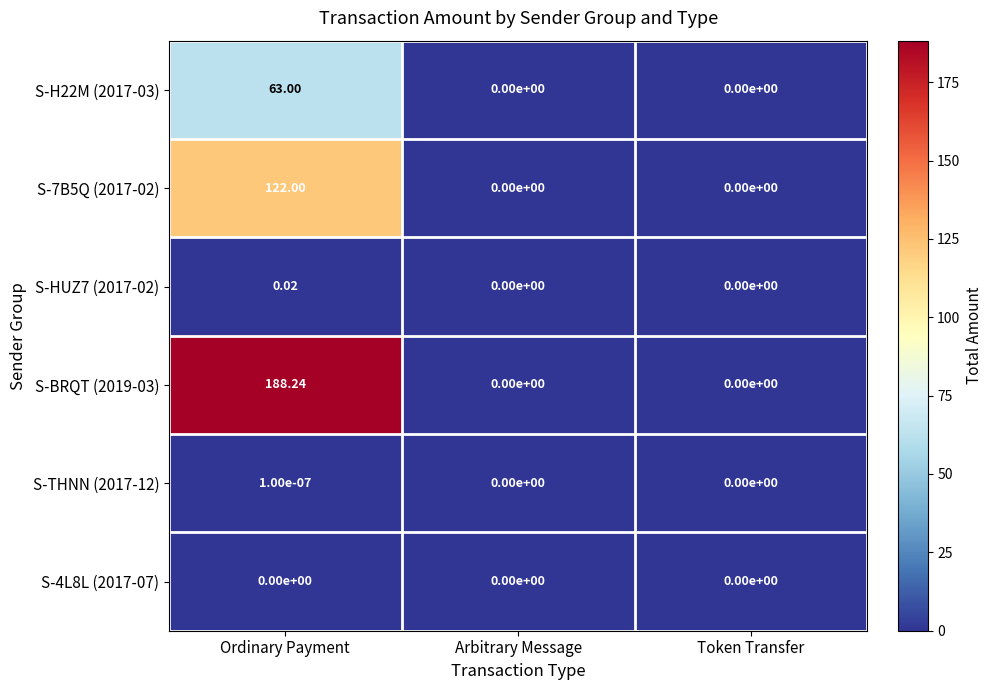

Count the number of data series in this chart.

6